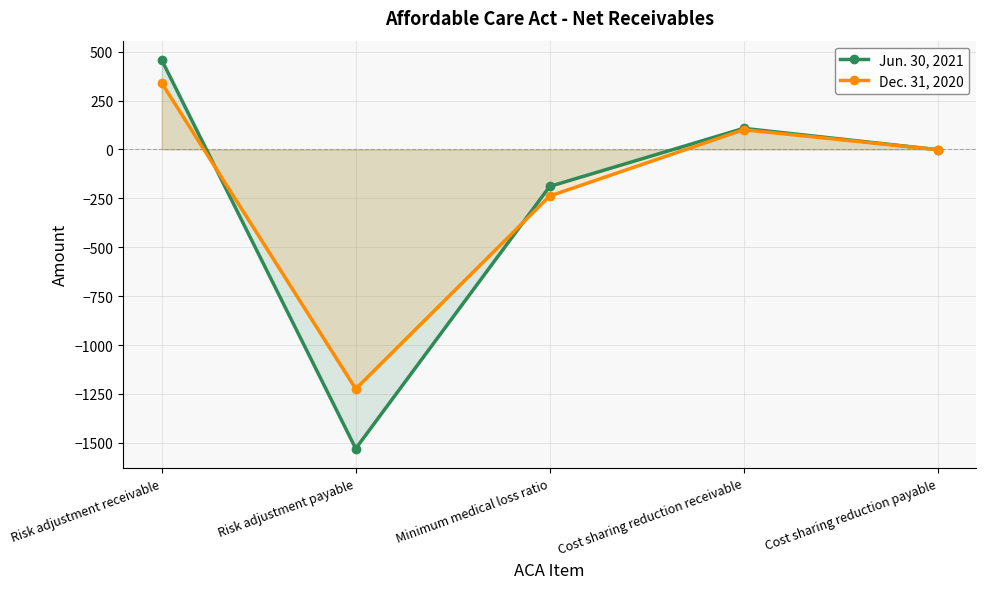

At how many categories does at least one series exceed -109?

3